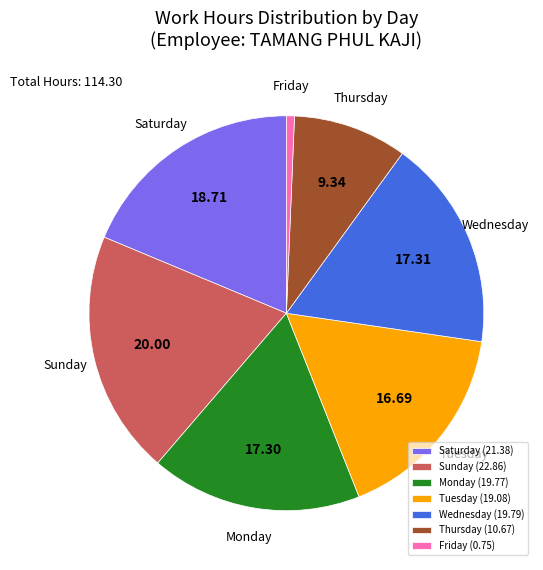

Between Wednesday and Thursday, which is larger?

Wednesday